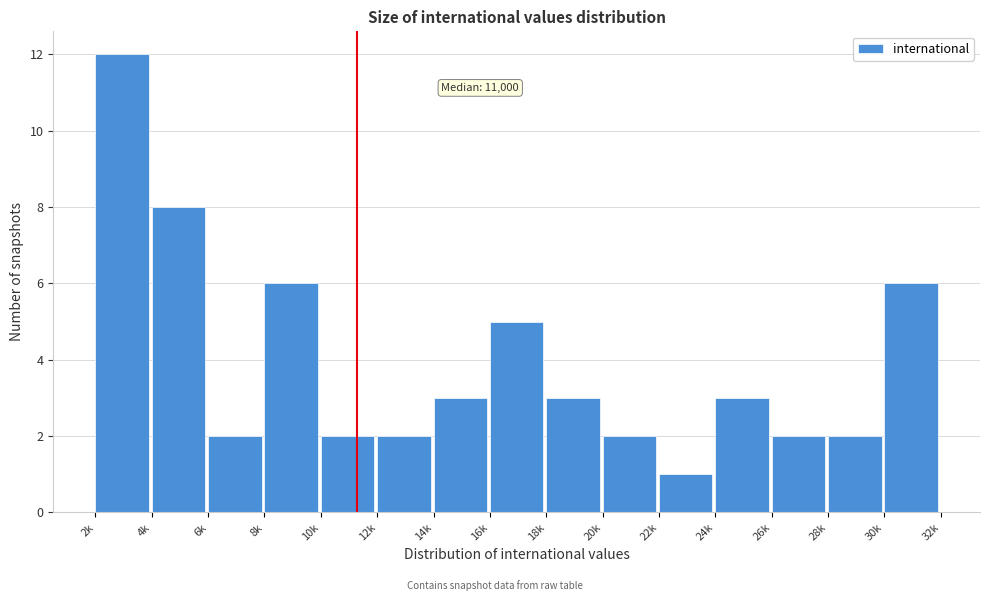

Reading left to right, list all the values displayed in this chart.

2k=12	4k=8	6k=2	8k=6	10k=2	12k=2	14k=3	16k=5	18k=3	20k=2	22k=1	24k=3	26k=2	28k=2	30k=6